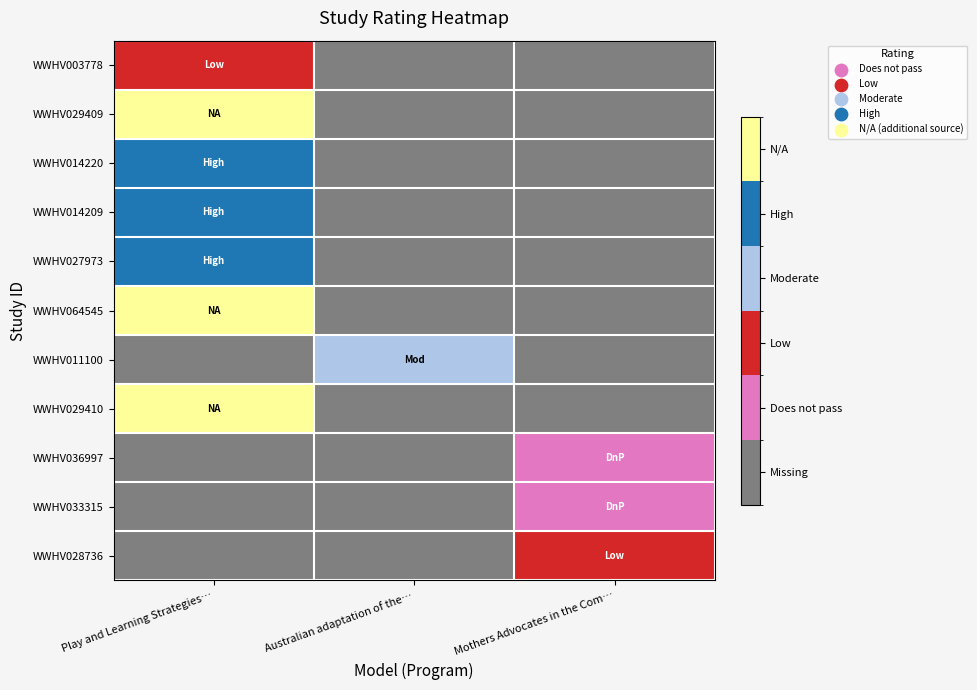

Rank the series by their maximum value, from lowest to highest.

WWHV036997, WWHV033315, WWHV003778, WWHV028736, WWHV011100, WWHV014220, WWHV014209, WWHV027973, WWHV029409, WWHV064545, WWHV029410